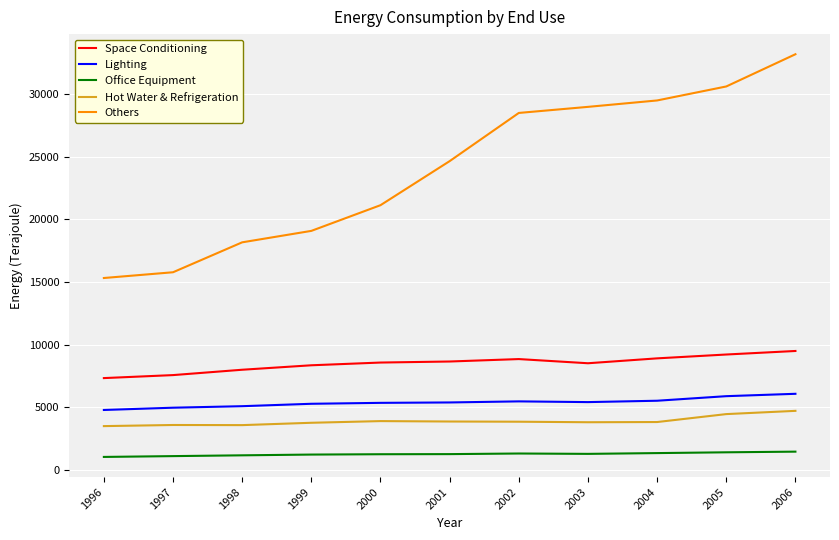

What is the difference between the maximum and minimum values in the Others series?

17848